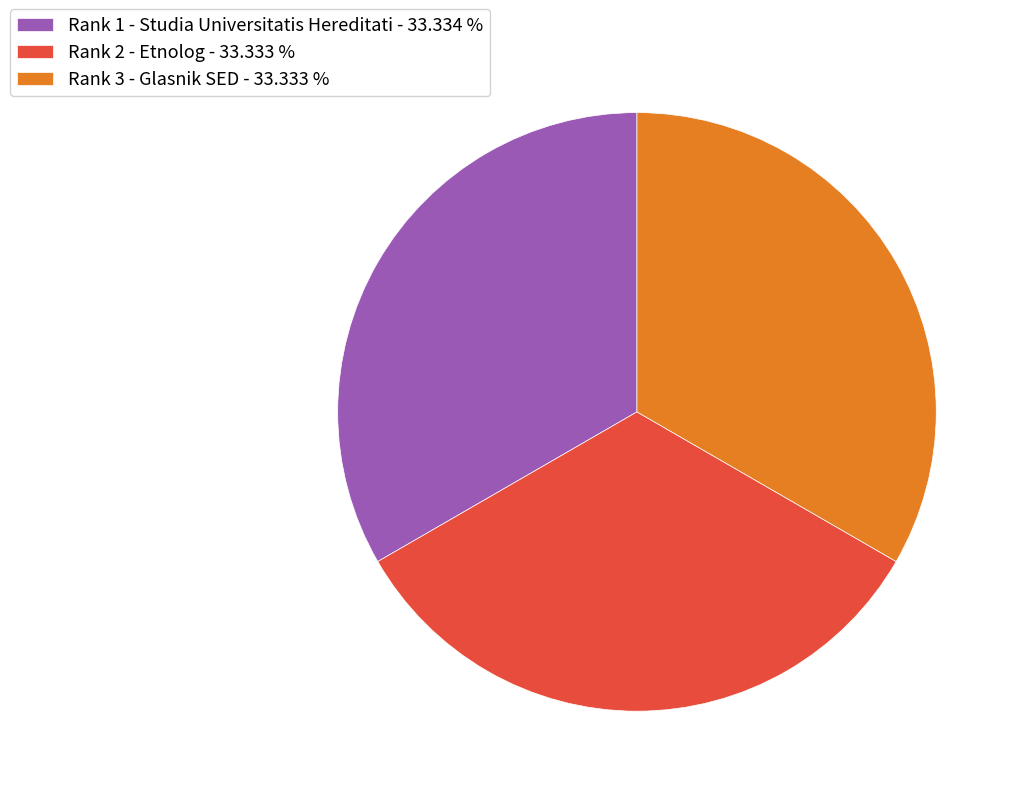

Combined, do Rank 3 - Glasnik SED - 33.333 % and Rank 1 - Studia Universitatis Hereditati - 33.334 % account for over 50%?

Yes